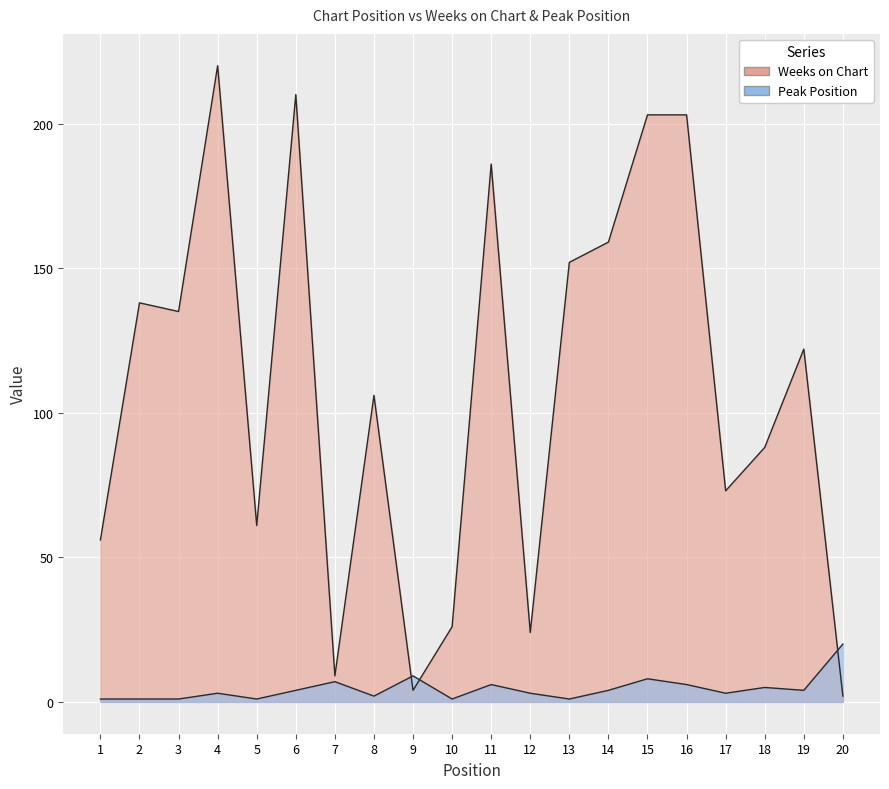

What value does the Peak Position series have at 12, to the nearest 5?

5